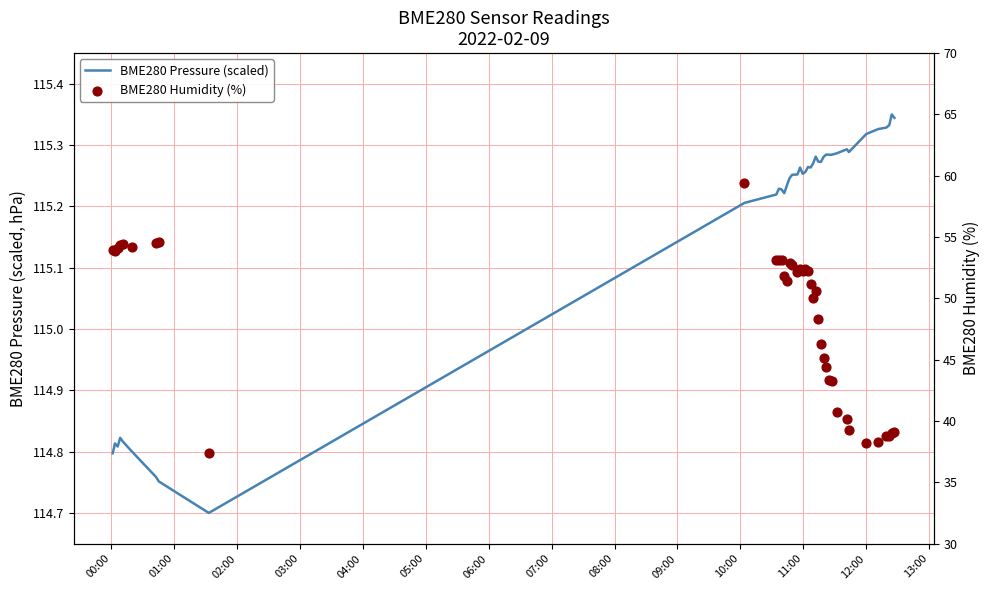

Which series reaches the minimum Y coordinate?

BME280 Humidity (%)